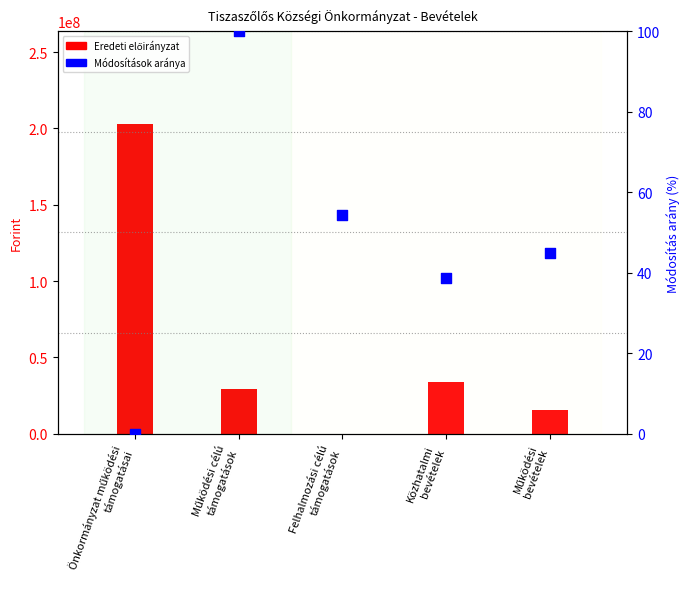

Which series has the largest total across all categories?

Eredeti előirányzat